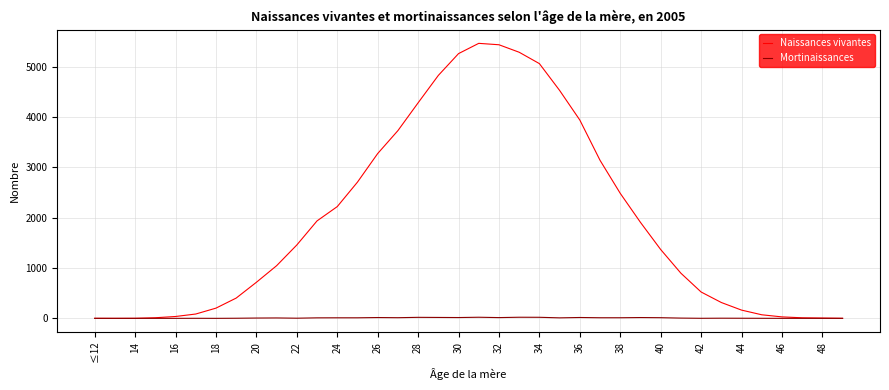

Which series has the largest total across all categories?

Naissances vivantes